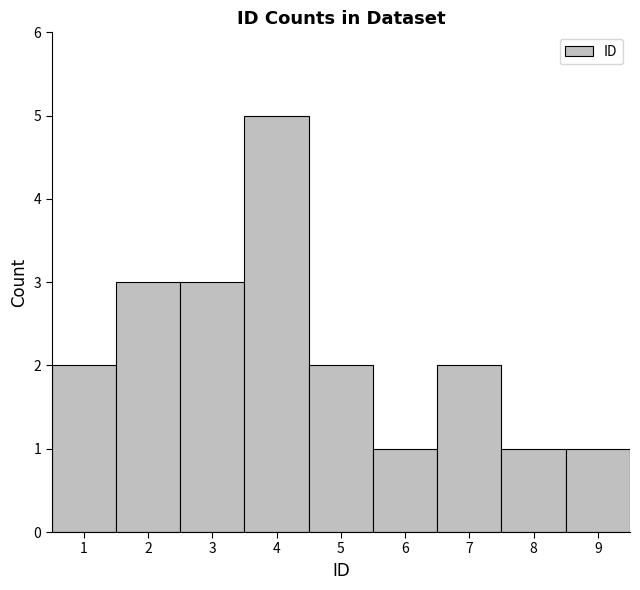

Reading left to right, list every bar in this chart as the range it spans on the x-axis followed by its height. The values are not printed on the chart, so give them approximately, as read against the axis.

0.5 to 1.5: 2
1.5 to 2.5: 3
2.5 to 3.5: 3
3.5 to 4.5: 5
4.5 to 5.5: 2
5.5 to 6.5: 1
6.5 to 7.5: 2
7.5 to 8.5: 1
8.5 to 9.5: 1